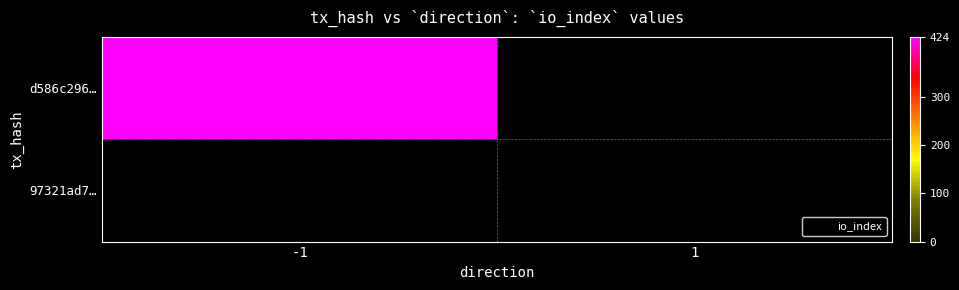

At which label is d586c296868c1fec4ae120077cb316bd16ba921 closest to 212?

-1